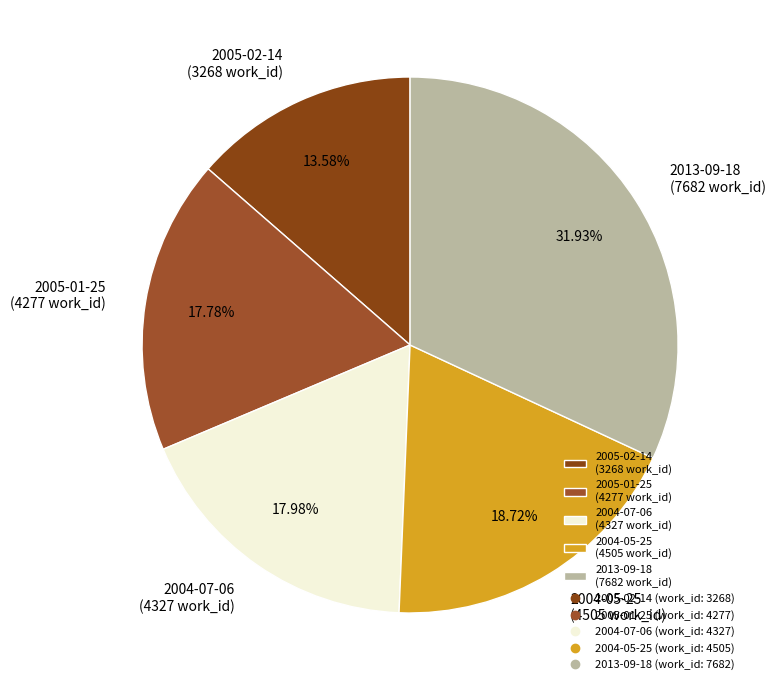

Do 2004-05-25 (4505 work_id) and 2005-01-25 (4277 work_id) together represent more than half of the pie?

No